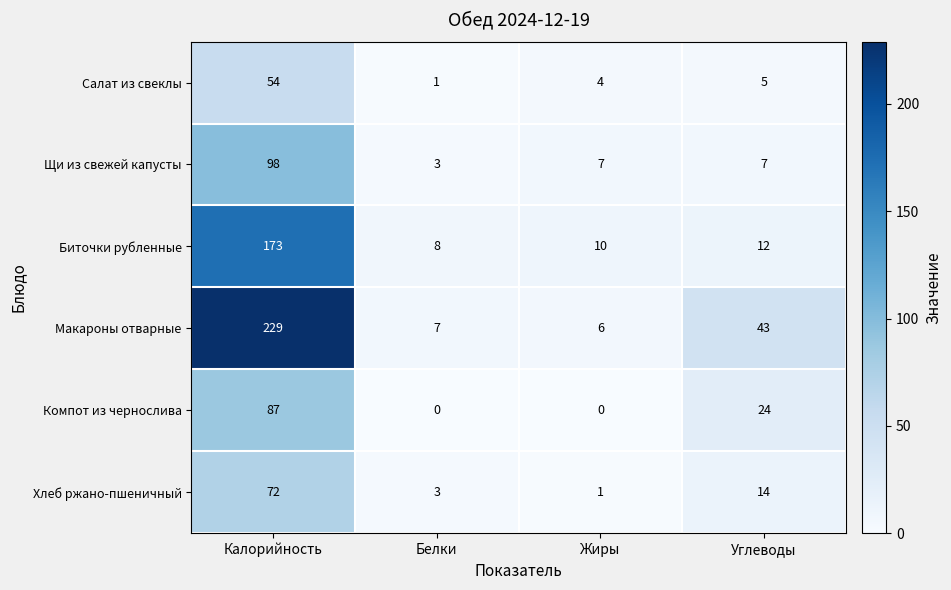

Which category has the highest value in the Хлеб ржано-пшеничный series?

Калорийность